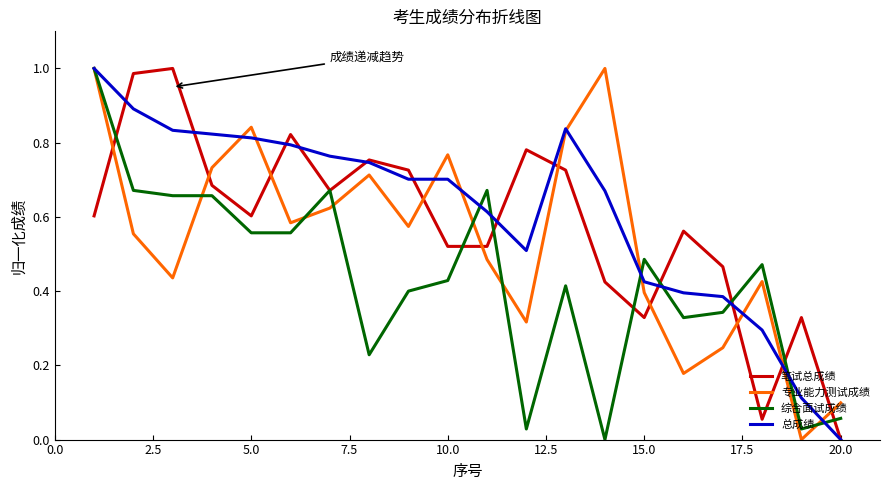

List the series in order of their overall mean, lowest first.

综合面试成绩, 专业能力测试成绩, 笔试总成绩, 总成绩